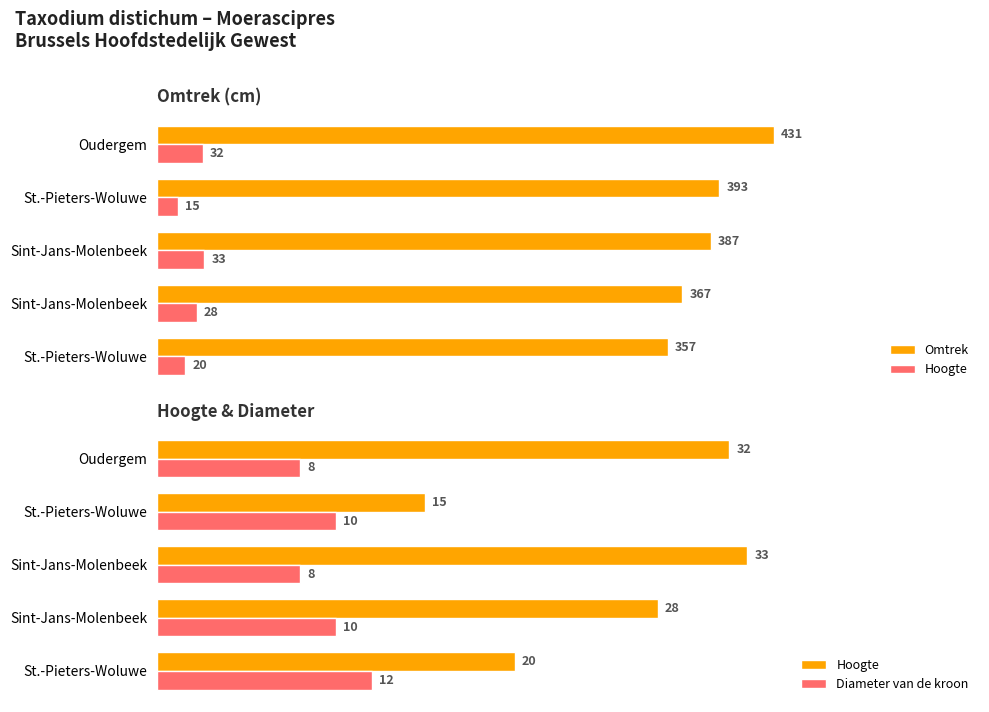

What is the value of the Diameter van de kroon bar at the 4th from the left?

10